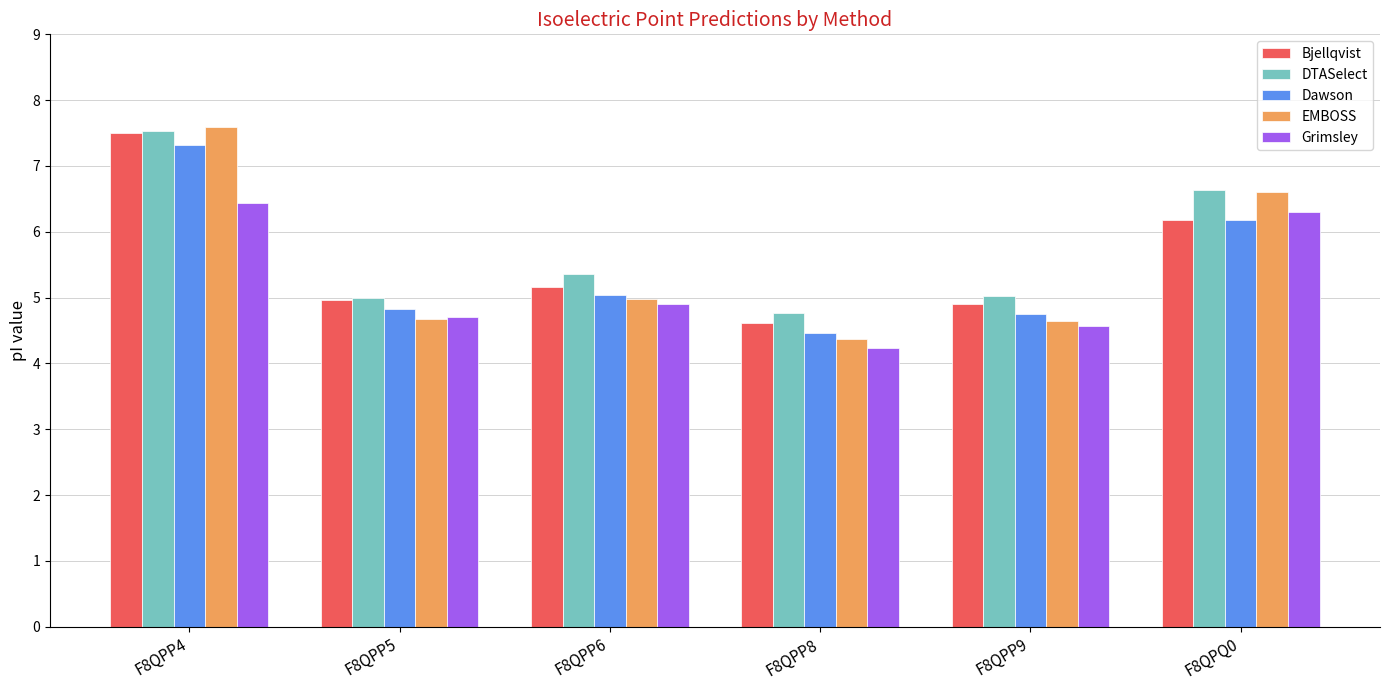

Is the value of DTASelect at F8QPP8 greater than the value of Grimsley at F8QPP8?

Yes